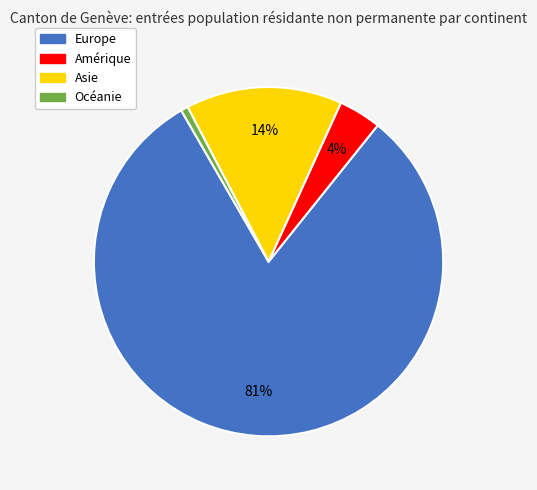

To the nearest percent, what is the combined percentage of Océanie and Europe?

82%